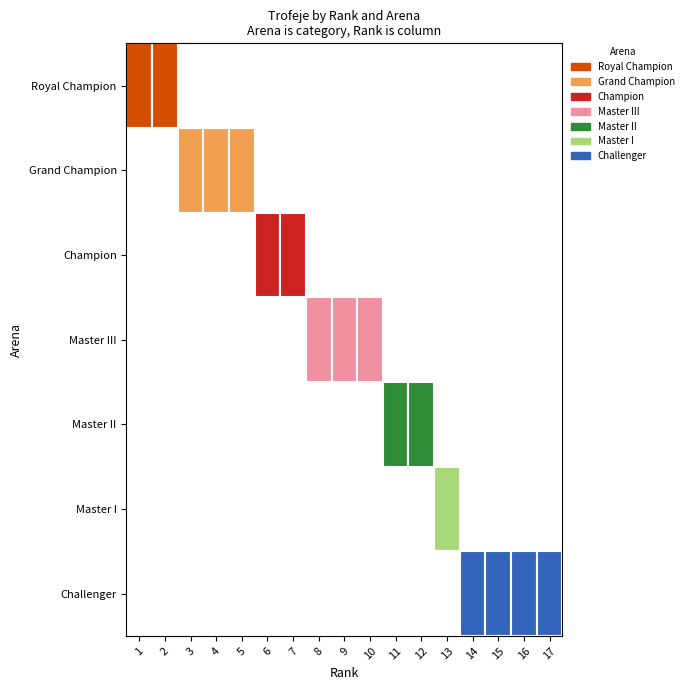

Which series has the widest spread of values?

Royal Champion